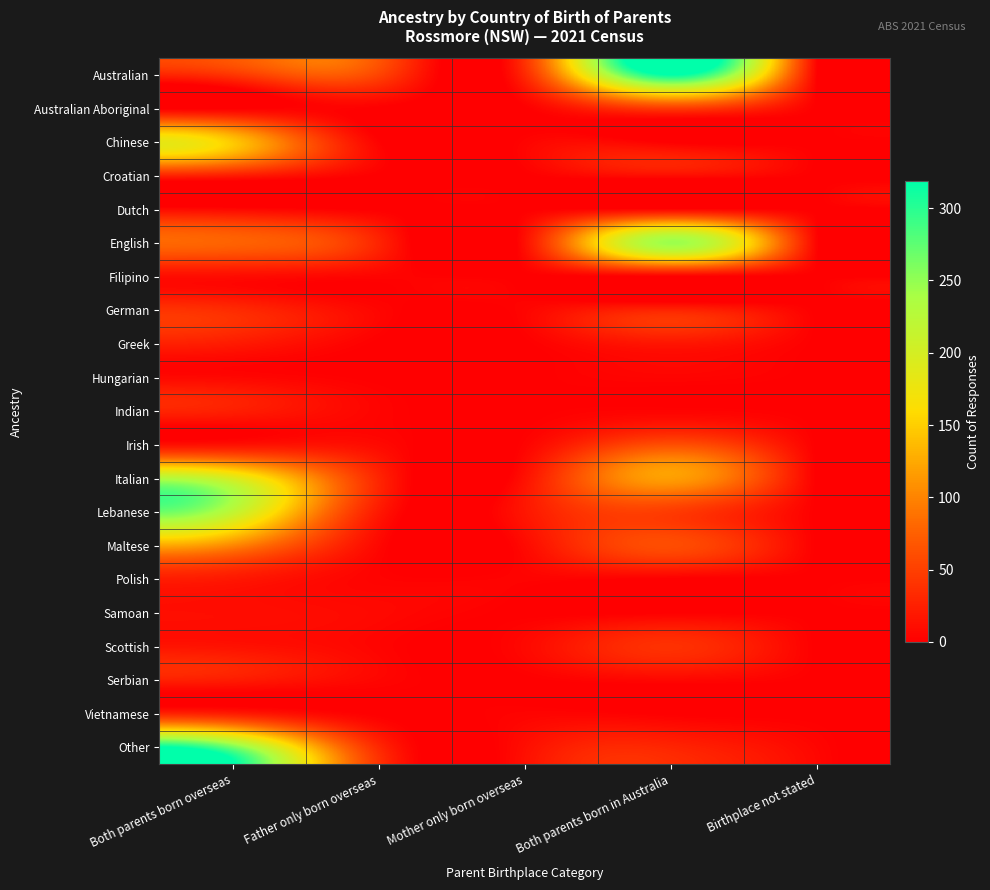

What is the spread (max minus min) of values at Both parents born in Australia?

319